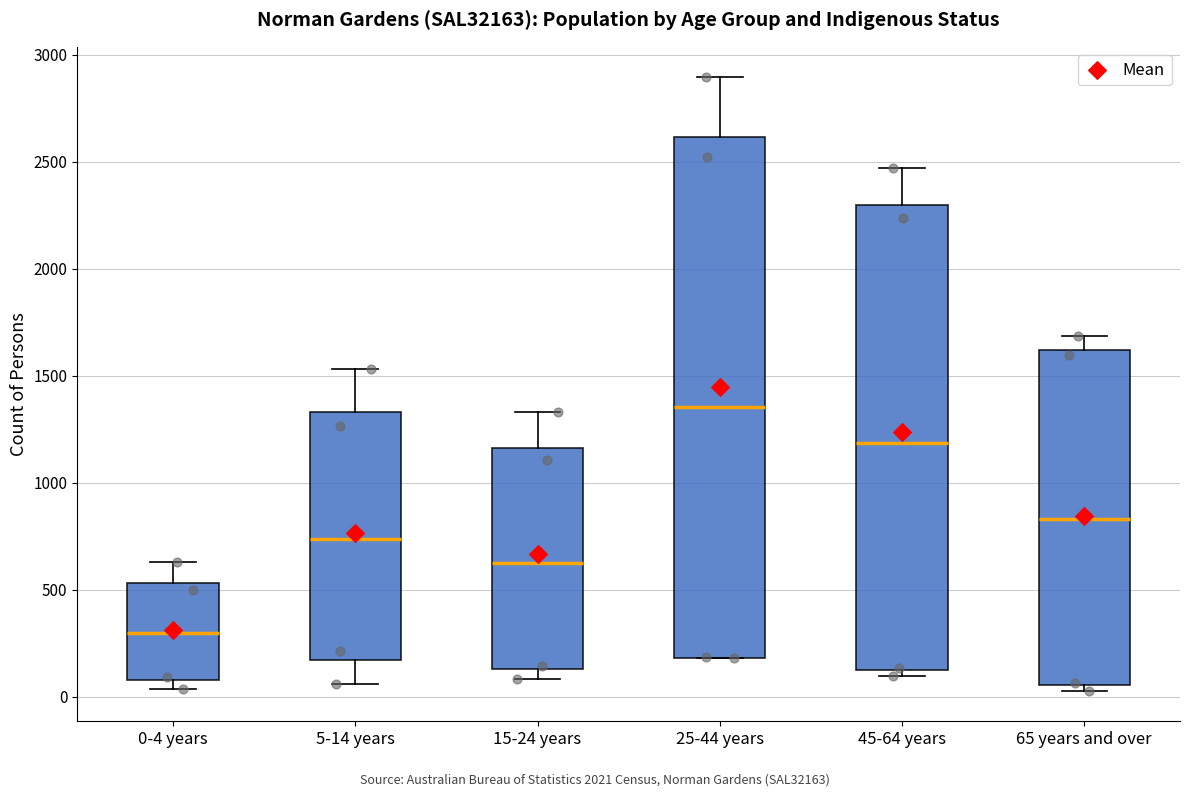

Reading left to right, read every box against the y-axis: the position of its median line, the range the box covers, and the ends of its whiskers. The values are not printed on the chart, so give them approximately, as read against the axis.

0-4 years: median 300, box 100 to 550, whiskers 50 to 650
5-14 years: median 750, box 150 to 1350, whiskers 50 to 1550
15-24 years: median 600, box 150 to 1150, whiskers 100 to 1350
25-44 years: median 1350, box 200 to 2600, whiskers 200 to 2900
45-64 years: median 1200, box 100 to 2300, whiskers 100 (just below the box's lower edge) to 2450
65 years and over: median 850, box 50 to 1600, whiskers 50 (just below the box's lower edge) to 1700